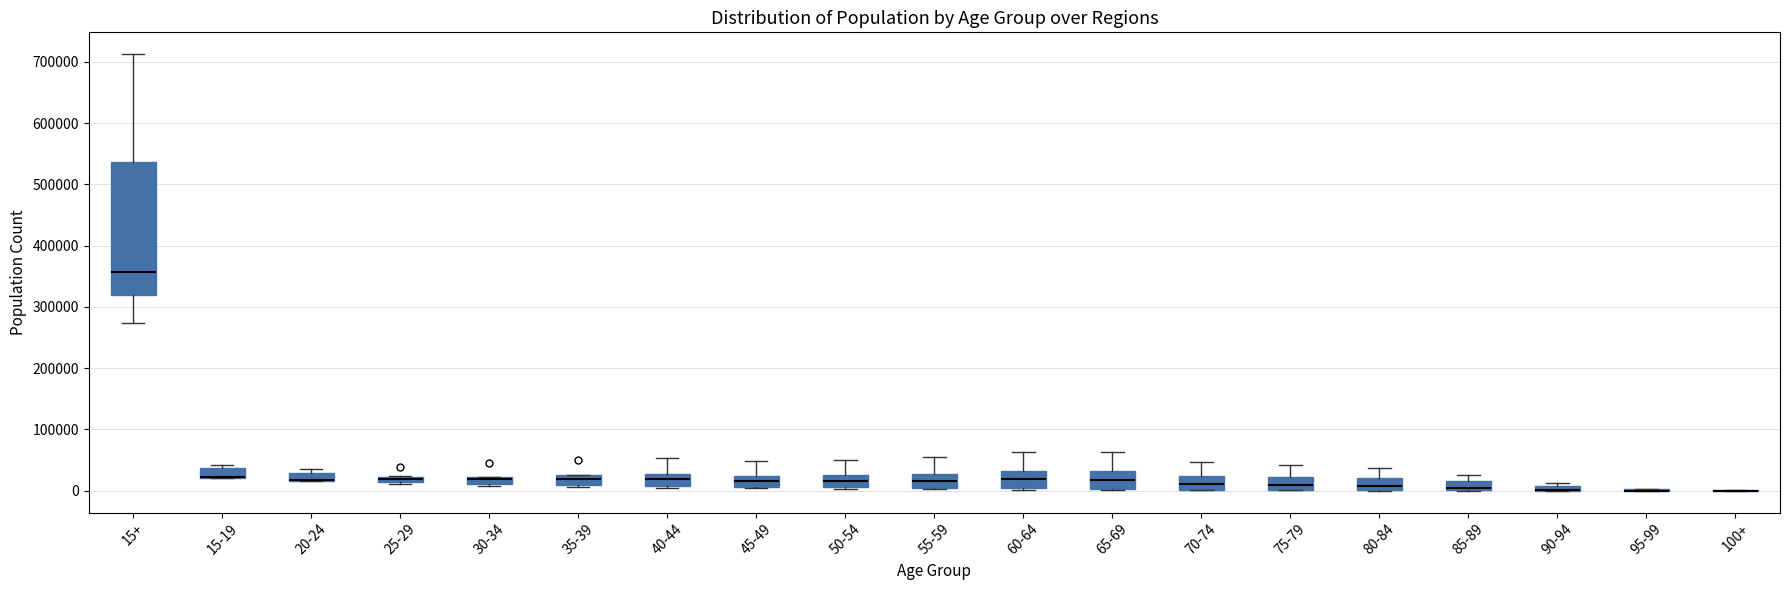

Where is the lower edge of the box for 60-64 on the y-axis? The values are not printed on the chart, so give them approximately, as read against the axis.

0